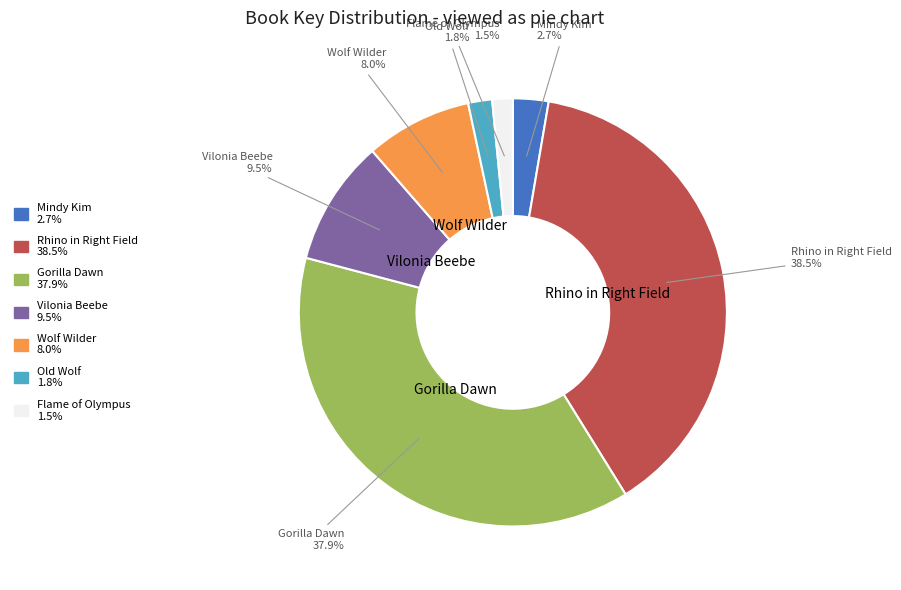

Is there a majority slice in this chart?

No